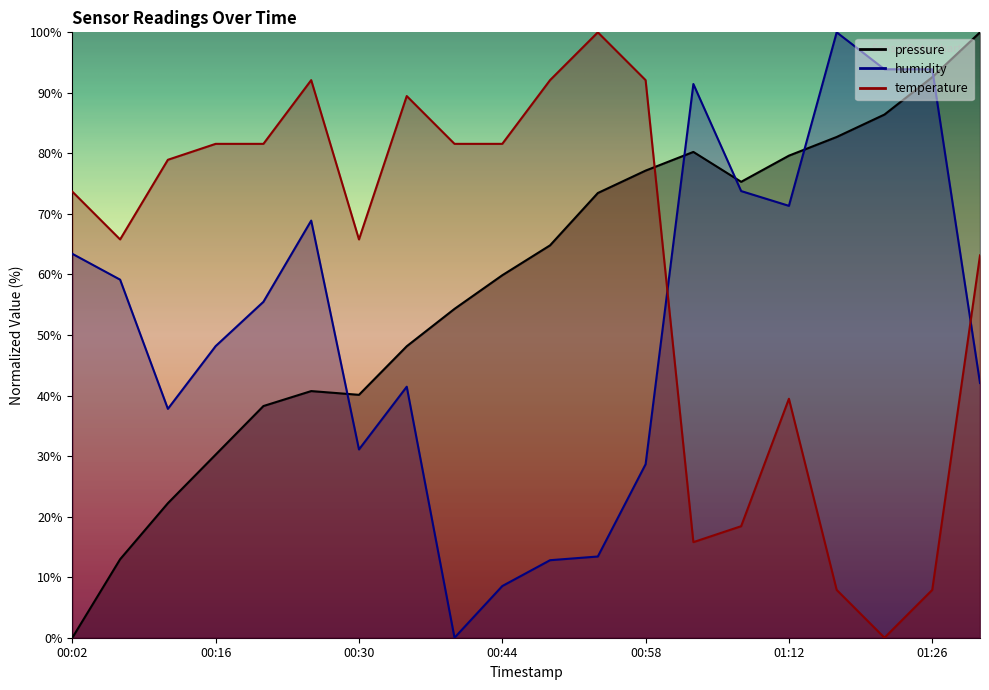

Between 00:53 and 01:07, which series saw the biggest shift?

temperature